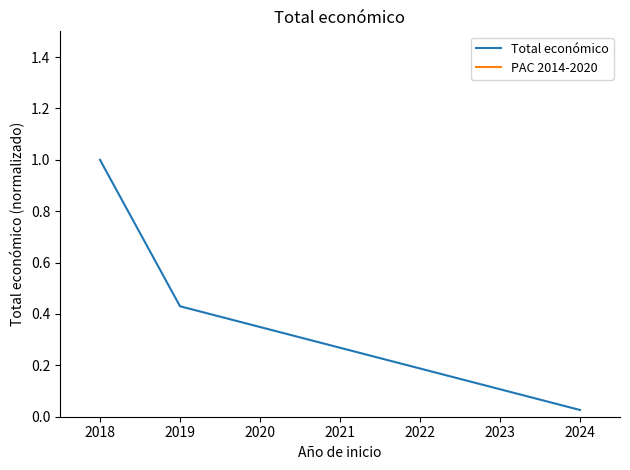

The value of Total económico at 2018 is 1.0. True or false?

True